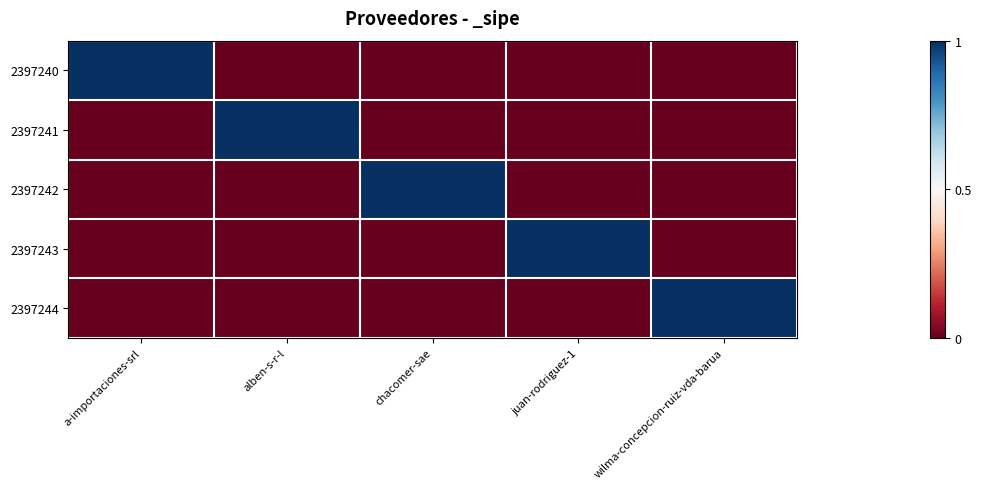

What is the spread (max minus min) of values at alben-s-r-l?

1